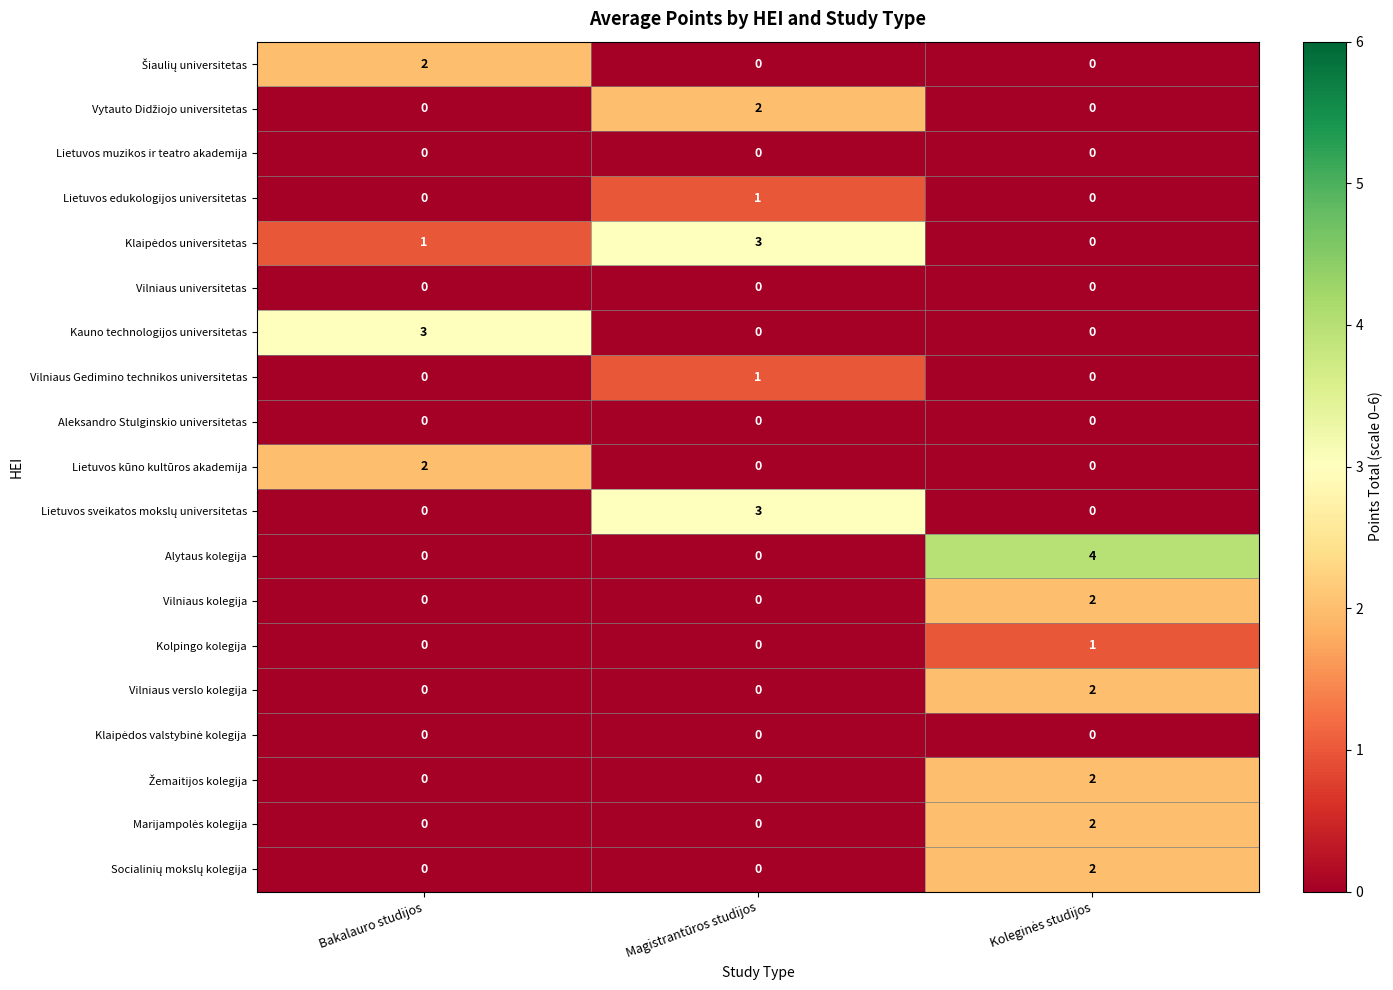

Which series has the widest spread of values?

Alytaus kolegija